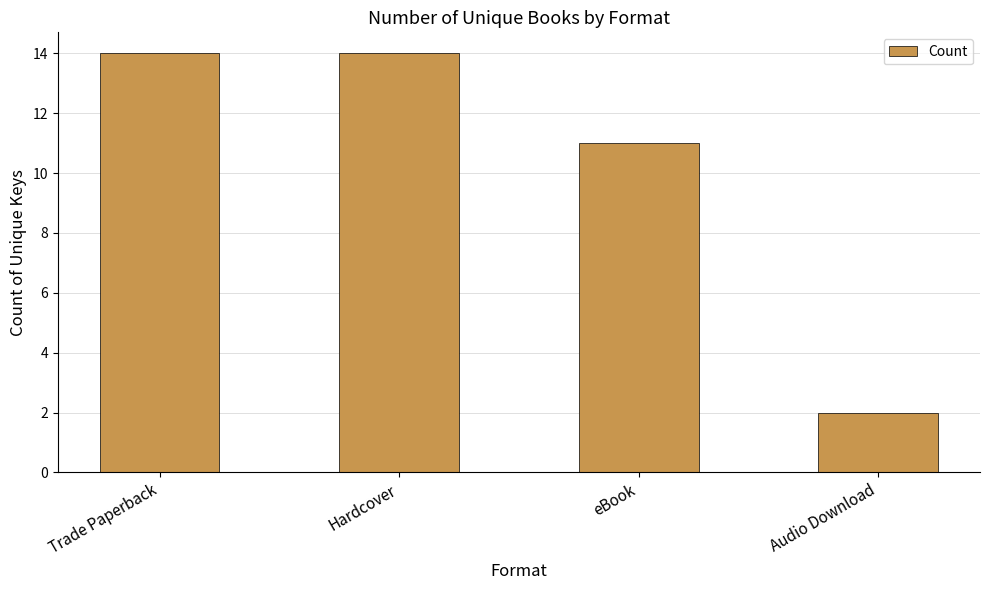

What is the change in value from Trade Paperback to Audio Download?

-12